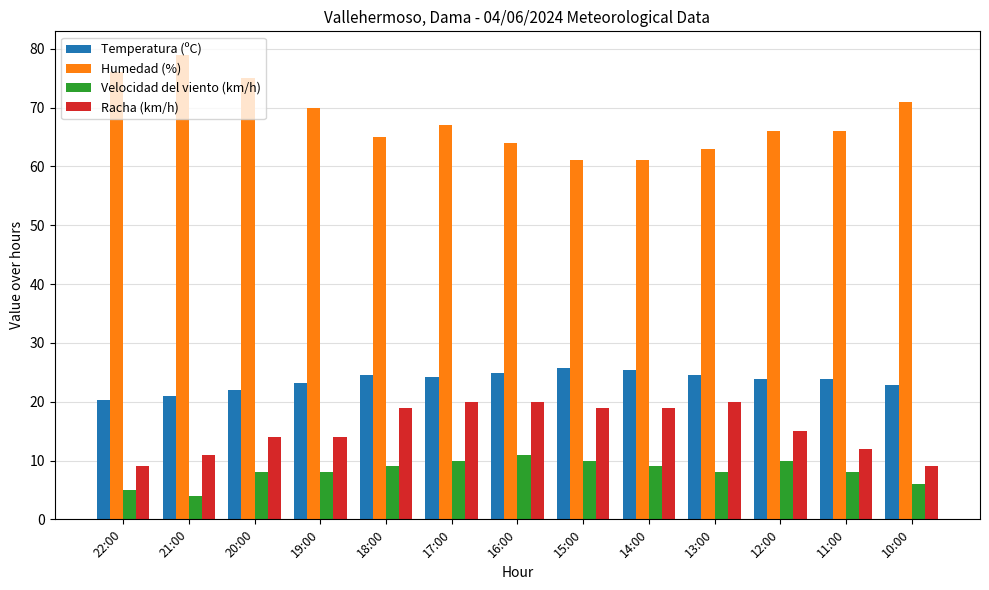

What is the highest value of the Temperatura (ºC) series?

25.7